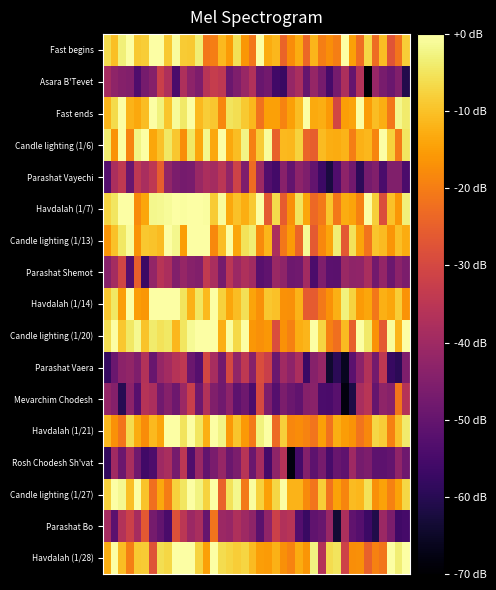

Reading left to right, transcribe all the data shown in this chart.

Fast begins: -6.0	-10.3	-3.2	0.0	-8.9	-8.3	0.0	0.0	-9.0	-0.7	-8.7	-8.8	-3.4	-21.0	-19.9	-11.2	-15.4	-5.5	-16.1	-20.9	0.0	-13.0	-11.4	-24.1	-17.7	-13.0	-23.5	-11.7	-19.7	-17.3	-19.8	0.0	-14.6	-22.6	-7.0	-22.8	-10.7	-27.3	-21.4	-8.4
Asara B'Tevet: -39.1	-42.8	-44.3	-45.1	-53.8	-47.2	-44.6	-32.0	-37.4	-54.1	-37.4	-43.2	-45.7	-35.8	-32.9	-34.2	-49.0	-45.5	-41.2	-36.8	-49.2	-47.7	-55.8	-57.2	-41.8	-38.0	-49.9	-41.6	-47.0	-55.2	-47.1	-37.5	-49.8	-36.6	-69.6	-41.4	-46.6	-49.0	-45.1	-60.9
Fast ends: -11.8	-6.3	0.0	-11.8	-13.5	-10.4	0.0	-2.9	-9.4	-0.9	-4.2	0.0	-10.9	-8.3	-9.3	-18.4	-5.0	-6.0	-8.8	-11.5	-21.7	-14.6	-14.7	-19.1	-14.6	-10.6	0.0	-13.3	-12.8	-15.6	-30.3	-15.0	-14.0	0.0	-15.1	-10.6	-12.6	-20.9	-1.7	-4.0
Candle lighting (1/6): -3.7	-16.5	0.0	-18.9	-2.3	0.0	-13.8	-10.0	-4.4	-9.1	-17.4	-4.6	-13.8	-1.9	-13.5	0.0	-13.6	-10.6	-2.3	-19.4	-8.6	-0.7	-24.8	-11.2	-11.2	-7.6	-24.2	-25.2	-10.7	-12.6	-13.0	-12.0	-20.0	-12.3	-11.3	-18.7	0.0	-7.8	-20.3	-4.7
Parashat Vayechi: -52.8	-37.9	-34.1	-49.2	-34.3	-38.1	-34.3	-25.3	-42.2	-46.1	-47.1	-46.6	-40.9	-37.9	-38.9	-35.1	-42.2	-31.4	-45.9	-22.8	-40.4	-53.1	-55.5	-43.8	-50.1	-43.2	-45.5	-50.3	-56.7	-62.1	-53.5	-43.0	-47.8	-59.1	-47.2	-44.9	-54.4	-45.4	-45.3	-54.1
Havdalah (1/7): -7.1	-4.7	0.0	0.0	-18.0	-13.9	-1.8	-1.4	-1.1	0.0	-0.4	0.0	0.0	-0.5	-8.6	-0.6	-13.5	-9.9	-12.7	-8.9	0.0	-26.1	-6.5	-25.6	-17.1	-5.2	-13.8	-23.3	-20.6	-9.6	-20.8	-13.1	-14.2	-19.3	0.0	-7.9	-28.5	-10.1	-16.1	-3.2
Candle lighting (1/13): -16.3	-10.1	-4.4	-0.8	-16.6	-9.1	-9.7	-10.7	0.0	-1.8	-15.1	0.0	0.0	0.0	-18.3	-10.6	0.0	-13.7	-5.3	-3.4	-17.8	-11.7	-37.9	-20.9	-15.3	-23.9	-1.3	-26.1	-18.4	-14.0	-3.4	-26.3	-5.2	-14.0	-21.5	-9.3	-10.7	-16.4	-10.2	-13.1
Parashat Shemot: -44.1	-38.9	-30.7	-52.6	-24.9	-57.0	-42.1	-35.8	-37.9	-45.0	-41.7	-44.0	-45.0	-33.9	-38.3	-47.2	-35.1	-40.6	-37.3	-39.6	-52.0	-50.7	-41.0	-42.8	-48.5	-47.9	-39.1	-54.4	-45.5	-51.6	-51.7	-41.0	-42.9	-42.6	-38.2	-47.8	-41.9	-49.1	-43.2	-46.0
Havdalah (1/14): -9.2	-4.4	-15.0	0.0	-15.0	-16.1	0.0	0.0	-0.2	-0.0	-5.1	-12.3	-4.7	-11.1	0.0	-7.9	-13.9	-10.6	-5.5	-14.1	-17.0	-9.2	-10.0	-16.7	-17.1	-12.0	-25.9	-25.9	-20.6	-16.7	-12.5	-3.0	-7.7	-15.4	-13.8	-21.0	-12.5	-13.9	-8.2	-16.6
Candle lighting (1/20): -5.8	0.0	-9.3	-4.5	-1.5	-9.6	-4.1	-5.4	-4.4	-11.2	-4.8	-1.1	0.0	0.0	0.0	-12.8	-0.3	-6.6	0.0	-16.1	-17.1	-16.0	-29.0	-16.9	-19.4	-12.7	-11.6	0.0	-7.3	-19.6	-22.2	-10.9	-25.1	0.0	-4.2	-16.8	-26.0	-0.8	-11.7	-0.1
Parashat Vaera: -57.8	-49.0	-43.4	-42.3	-45.6	-36.4	-49.4	-41.6	-39.2	-35.9	-34.3	-49.1	-52.6	-30.4	-38.5	-47.7	-29.9	-42.1	-34.4	-44.1	-28.9	-32.2	-49.0	-39.9	-43.2	-37.9	-57.0	-44.2	-41.4	-64.1	-59.4	-66.1	-51.7	-43.4	-36.6	-47.4	-34.3	-57.6	-59.4	-45.4
Mevarchim Chodesh: -41.9	-44.5	-60.0	-43.4	-52.4	-36.0	-38.0	-48.0	-44.3	-48.5	-40.5	-32.5	-48.2	-36.6	-45.4	-48.0	-43.2	-51.3	-48.2	-54.2	-29.7	-45.9	-52.6	-46.0	-49.2	-50.6	-44.4	-43.6	-54.1	-54.6	-52.2	-68.2	-61.6	-38.2	-35.4	-50.0	-42.7	-44.1	-21.2	-36.0
Havdalah (1/21): -11.0	-16.8	-21.3	-6.0	-13.0	-17.8	-11.1	-14.1	0.0	0.0	-5.1	0.0	-4.7	-12.6	0.0	-2.4	-15.6	-9.6	-15.8	-20.7	-3.0	0.0	-23.1	-8.2	-18.5	-17.8	-19.1	-21.6	-14.5	-21.6	-12.8	-15.2	-16.4	-21.4	-18.2	-7.0	-8.3	-19.4	-10.0	-4.0
Rosh Chodesh Sh'vat: -58.4	-39.9	-48.7	-38.1	-48.1	-55.8	-53.9	-40.1	-38.1	-47.3	-34.9	-53.4	-40.9	-50.4	-46.3	-41.3	-49.2	-46.1	-35.8	-49.2	-38.7	-55.2	-42.7	-36.1	-68.1	-55.2	-44.7	-51.3	-46.9	-54.8	-49.3	-51.0	-40.2	-47.1	-45.9	-51.3	-51.2	-50.0	-42.6	-48.4
Candle lighting (1/27): -7.7	0.0	-1.4	-10.3	0.0	-9.7	-22.2	-13.5	-20.2	-7.8	-4.9	0.0	-2.7	-7.4	0.0	-24.4	-5.4	-1.9	-20.6	-0.4	-7.7	-14.5	-6.9	0.0	-11.9	-11.9	-18.0	-21.5	-8.3	-21.8	-14.4	-18.6	-10.7	-11.4	-5.3	-17.1	-14.5	-19.4	-14.4	-7.0
Parashat Bo: -38.9	-51.6	-36.5	-31.8	-38.7	-26.4	-47.1	-50.4	-54.4	-28.1	-34.8	-40.5	-38.1	-49.7	-21.6	-40.7	-41.5	-37.2	-40.0	-42.8	-51.7	-42.4	-31.9	-36.9	-35.6	-53.0	-57.2	-50.7	-49.5	-41.2	-63.5	-37.6	-50.8	-52.5	-56.7	-61.2	-40.7	-46.0	-56.1	-55.4
Havdalah (1/28): -12.7	0.0	-10.5	-19.7	-9.0	-8.6	-27.5	-5.9	-7.0	0.0	0.0	0.0	-7.5	-14.5	0.0	-6.2	-7.2	-8.2	-7.2	-10.8	-15.0	-15.6	-12.2	-17.0	-19.0	-13.0	-16.4	-2.6	-36.1	-6.3	-5.0	-31.4	-17.3	-17.1	-24.9	-19.2	-21.2	0.0	-3.3	0.0